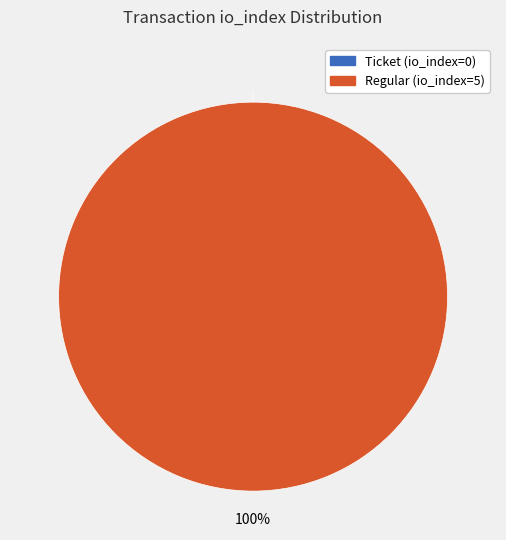

Is Ticket (io_index=0) the majority of the pie?

No